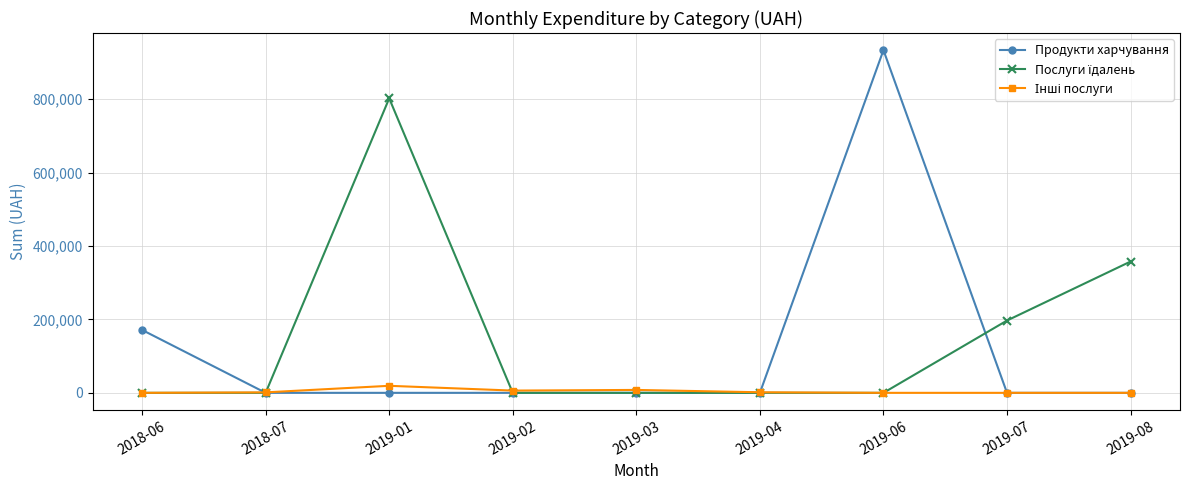

What is the difference between the highest and lowest values at 2019-06?

933285.4